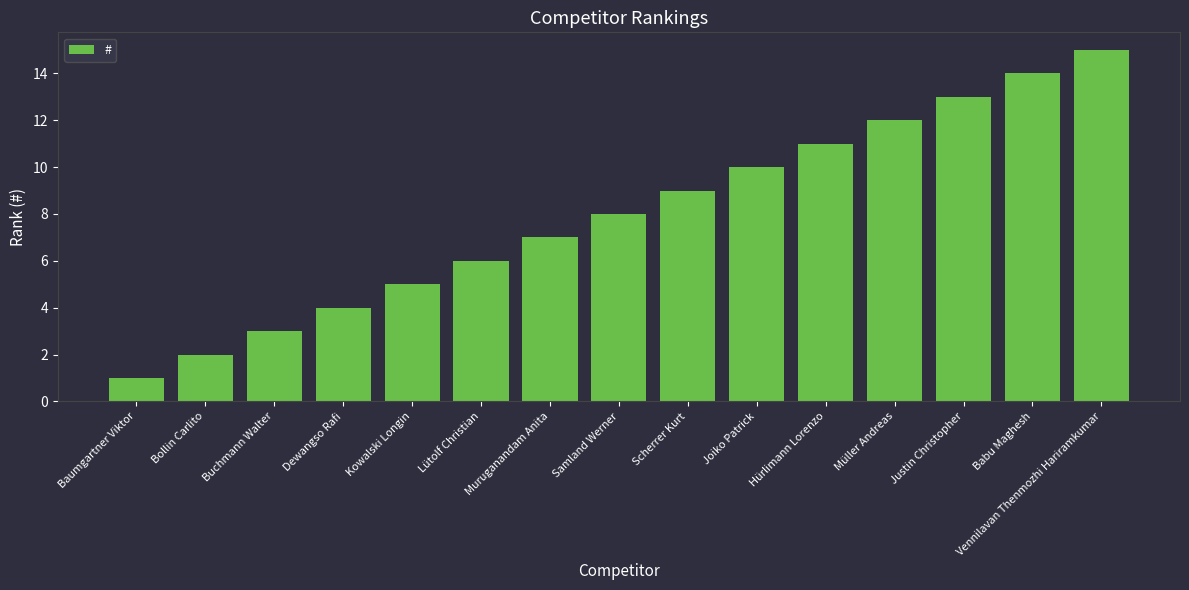

Rank the categories by value from lowest to highest.

Baumgartner Viktor, Bollin Carlito, Buchmann Walter, Dewangso Rafi, Kowalski Longin, Lütolf Christian, Muruganandam Anita, Samland Werner, Scherrer Kurt, Joiko Patrick, Hürlimann Lorenzo, Müller Andreas, Justin Christopher, Babu Maghesh, Vennilavan Thenmozhi Hariramkumar